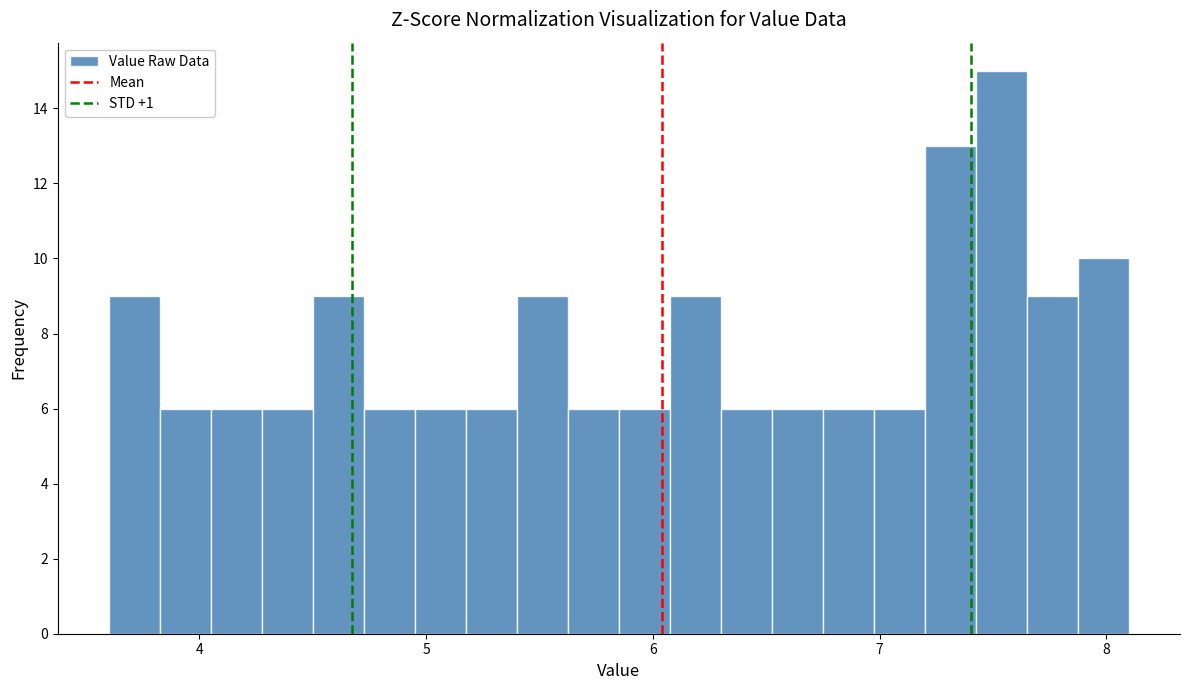

Read against the x-axis, roughly where is the centre of the tallest bar?

7.5